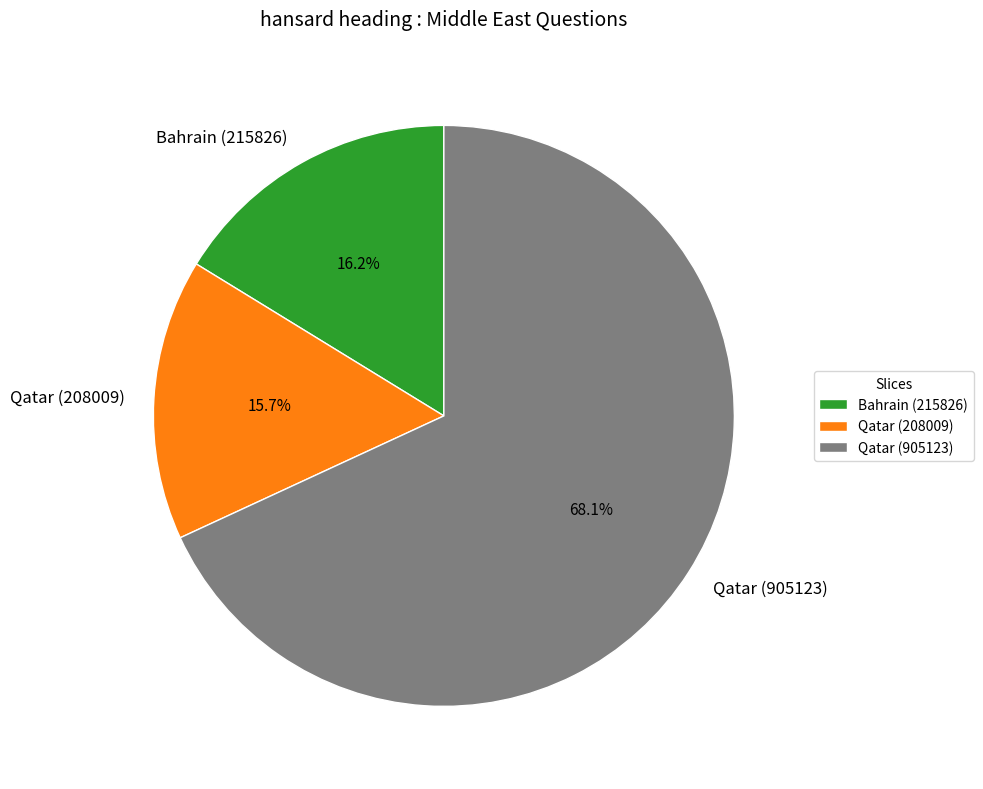

To the nearest percent, what is the combined percentage of Qatar (208009) and Bahrain (215826)?

32%